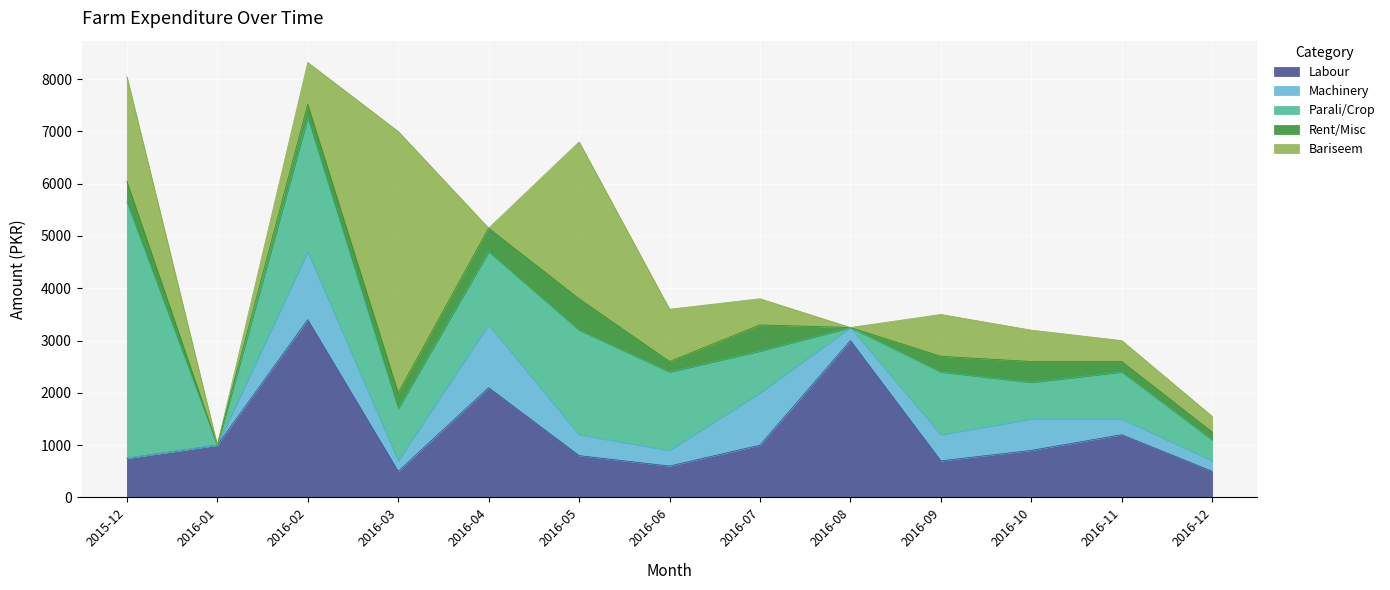

What is the average value of the Rent/Misc series?

289